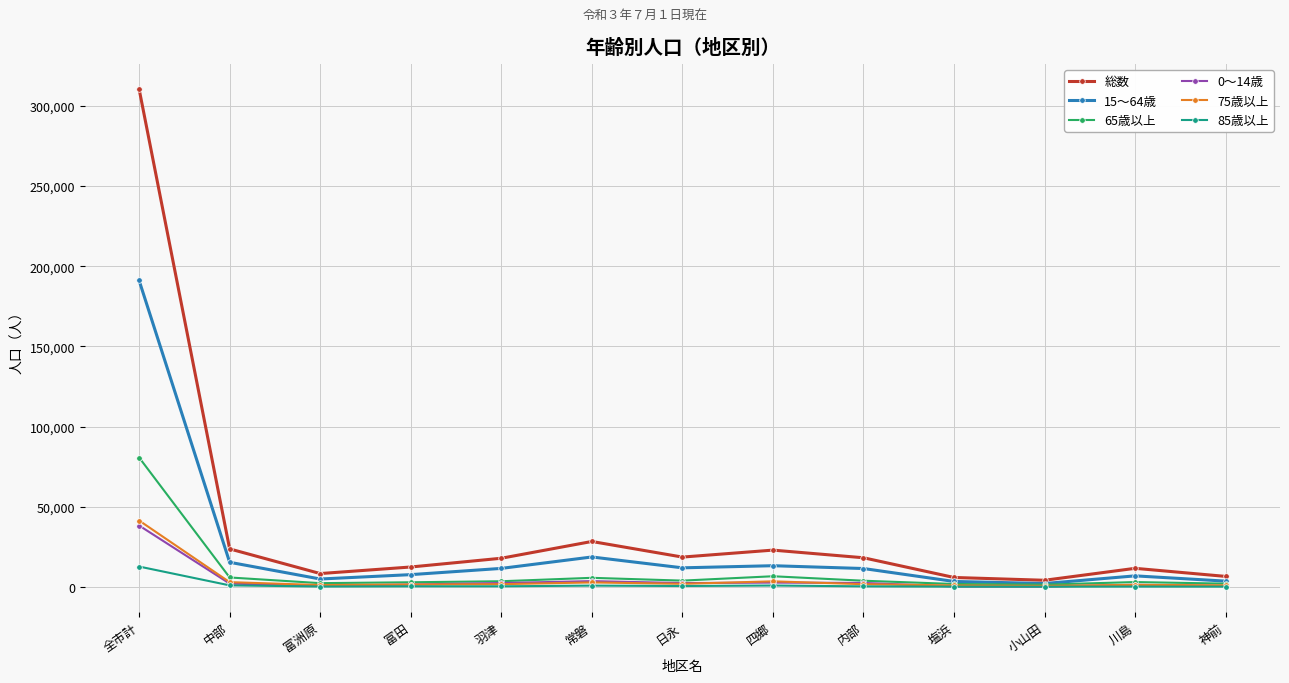

What is the label of the 6th point from the left?

常磐